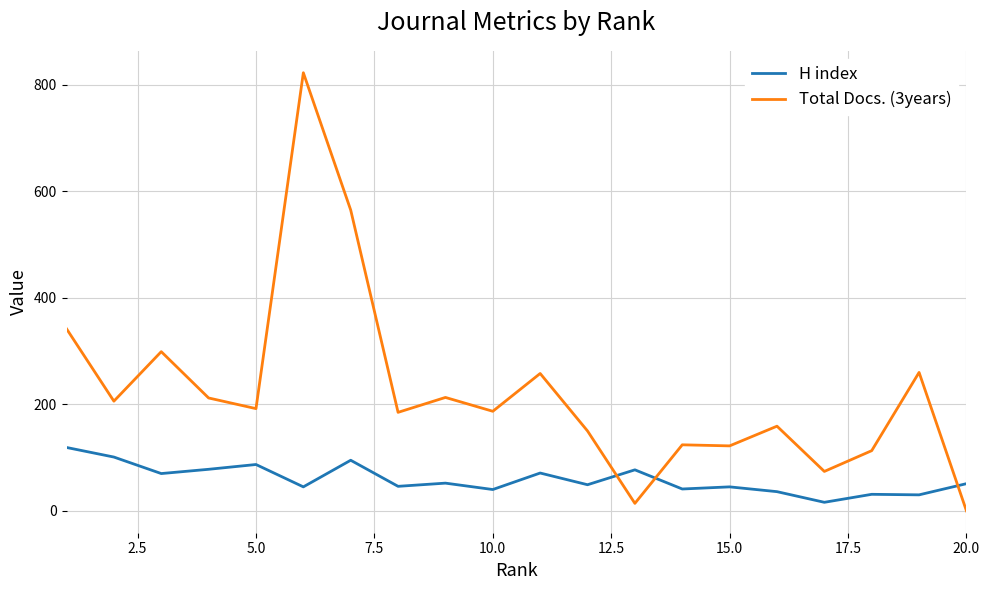

How many categories are shown in the chart?

20